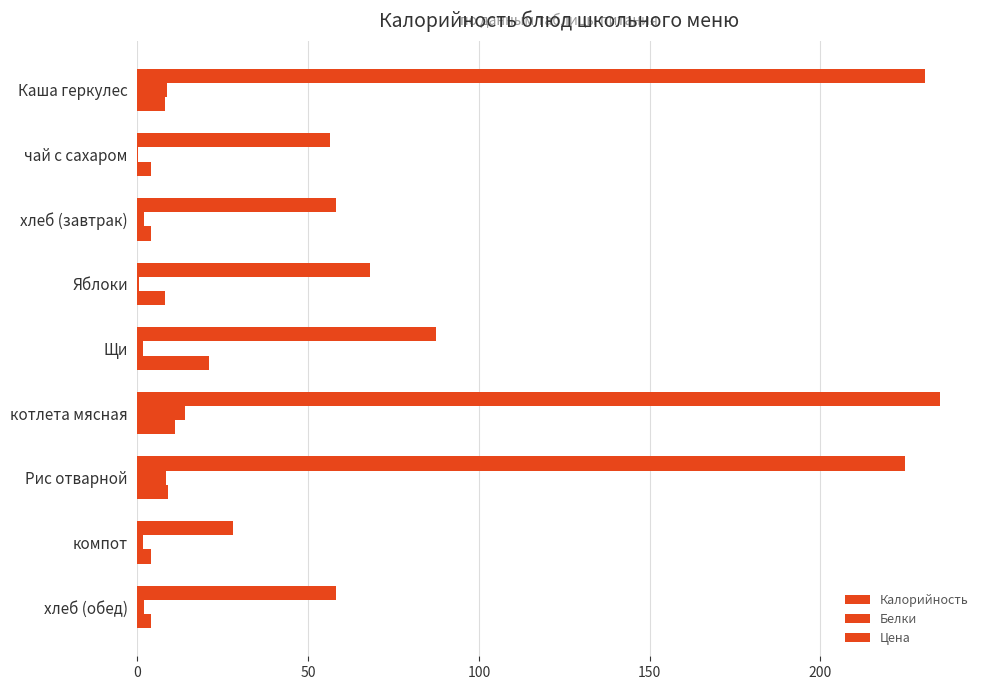

How many distinct data groups are displayed?

3